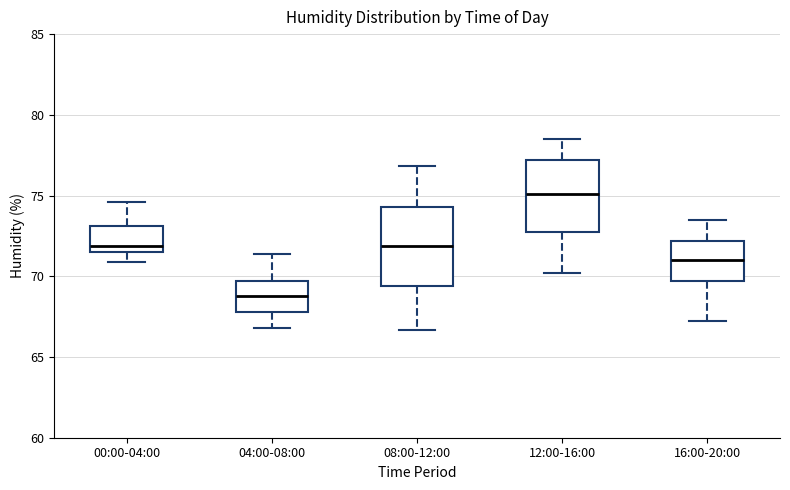

Which box has the lowest median line?

04:00-08:00